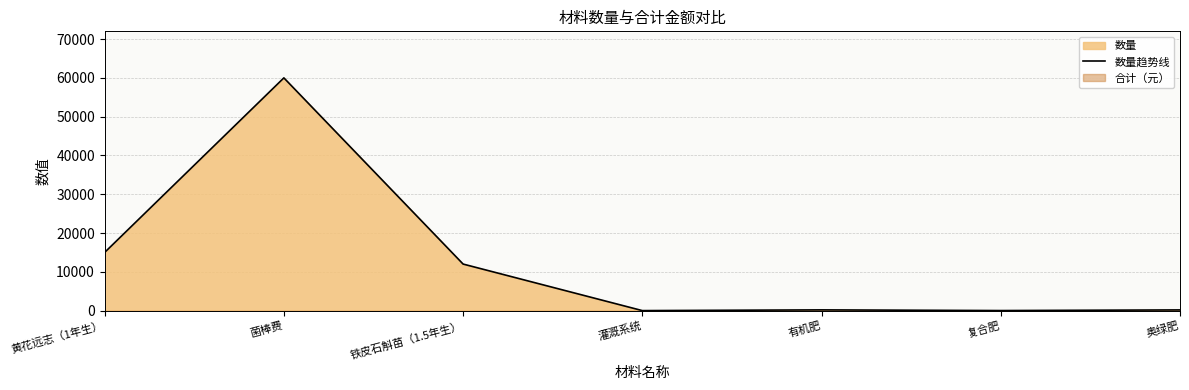

Which has a higher value, 黄花远志（1年生） or 复合肥?

黄花远志（1年生）